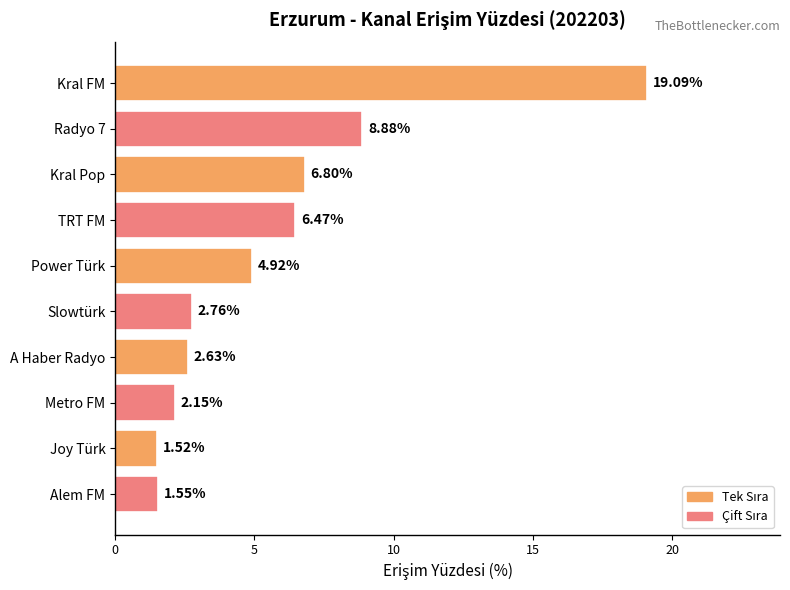

At which category does the chart reach its peak across all series?

Kral FM